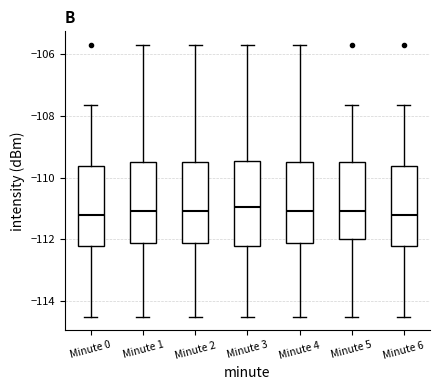

Where is the upper edge of the box for Minute 5 on the y-axis? The values are not printed on the chart, so give them approximately, as read against the axis.

-109.4